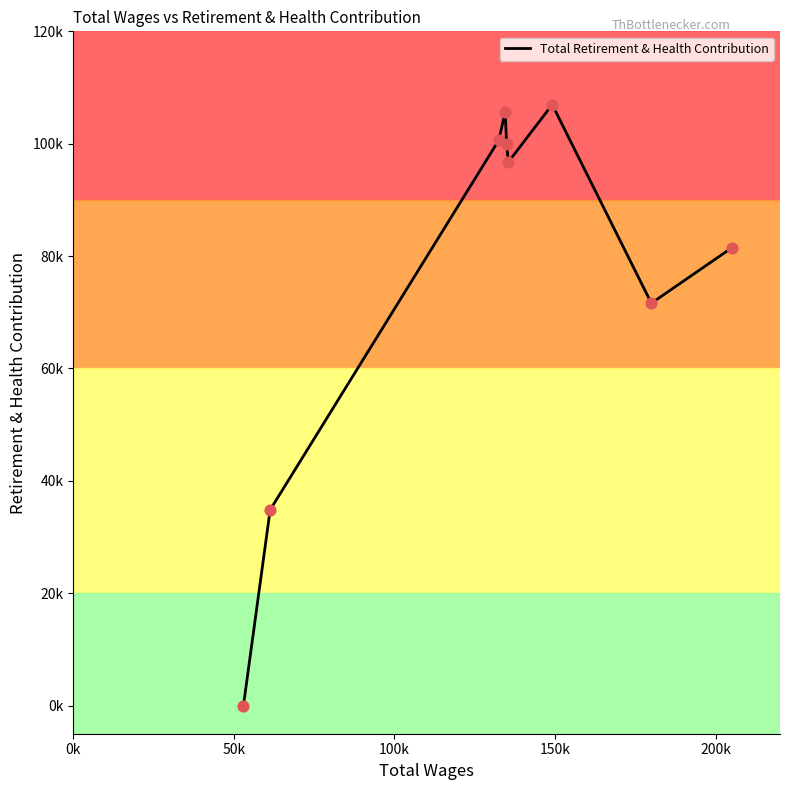

Is this an area chart (filled region under the line)?

No